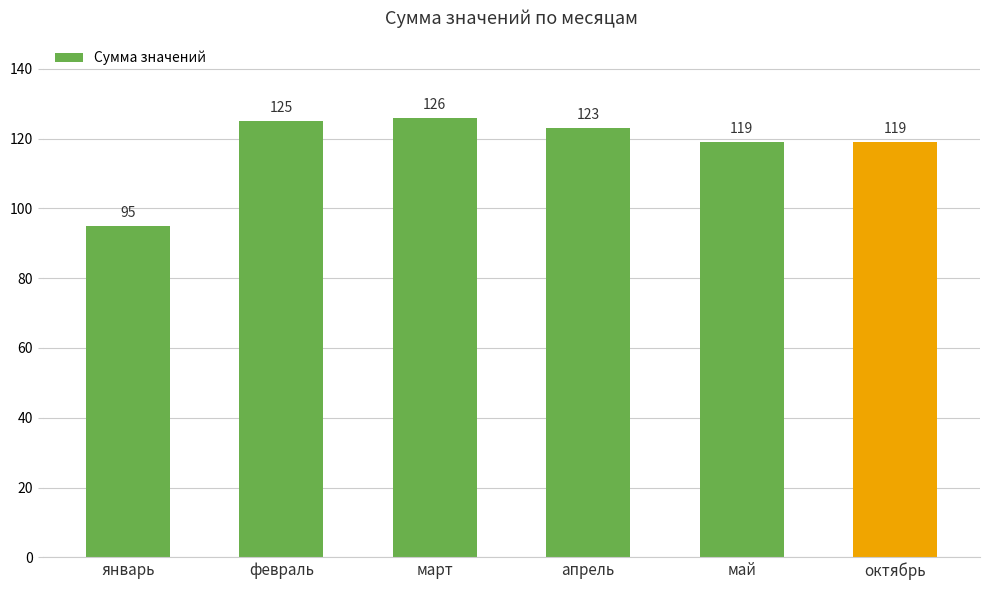

Reading left to right, list all the values displayed in this chart.

95	125	126	123	119	119